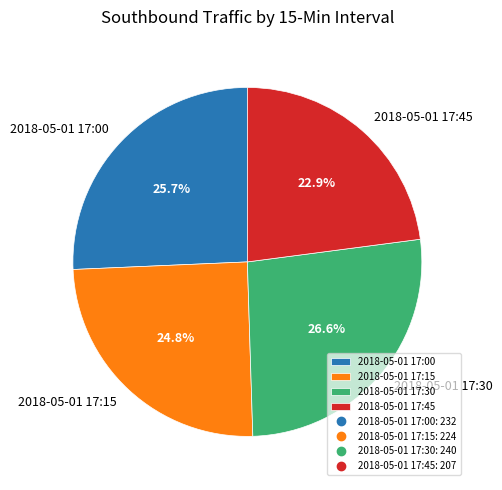

How much of the chart is everything except 2018-05-01 17:45?

77.1%